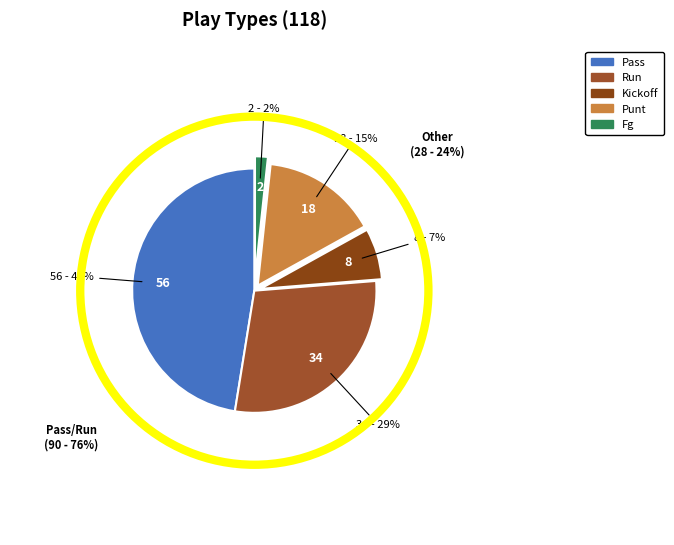

Rank the categories by value from highest to lowest.

pass, run, punt, kickoff, fg